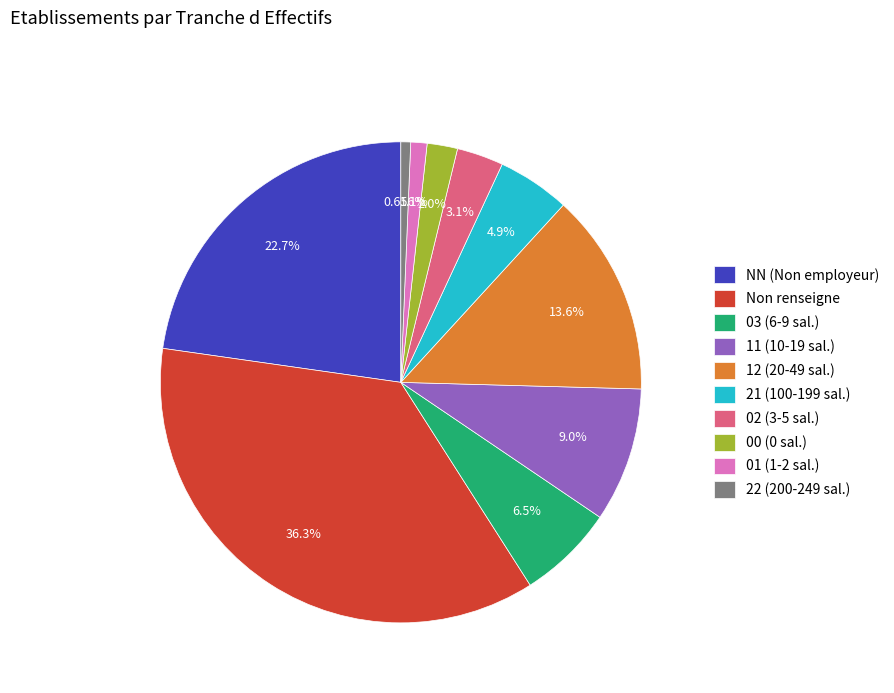

Do 12 (20-49 sal.) and 03 (6-9 sal.) together represent more than half of the pie?

No